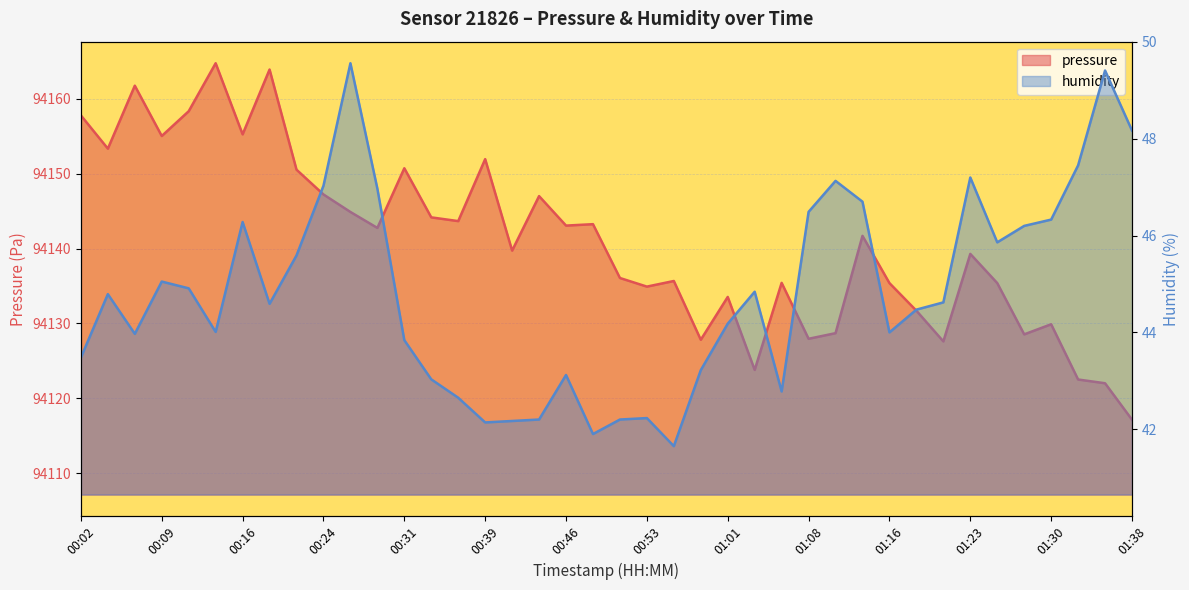

Rank the categories by pressure value from highest to lowest.

00:14, 00:19, 00:07, 00:12, 00:02, 00:16, 00:09, 00:04, 00:39, 00:31, 00:21, 00:24, 00:43, 00:26, 00:34, 00:36, 00:48, 00:46, 00:29, 01:13, 00:41, 01:23, 00:51, 00:56, 01:06, 01:16, 01:26, 00:53, 01:01, 01:18, 01:30, 01:11, 01:28, 01:08, 00:58, 01:21, 01:03, 01:33, 01:35, 01:38